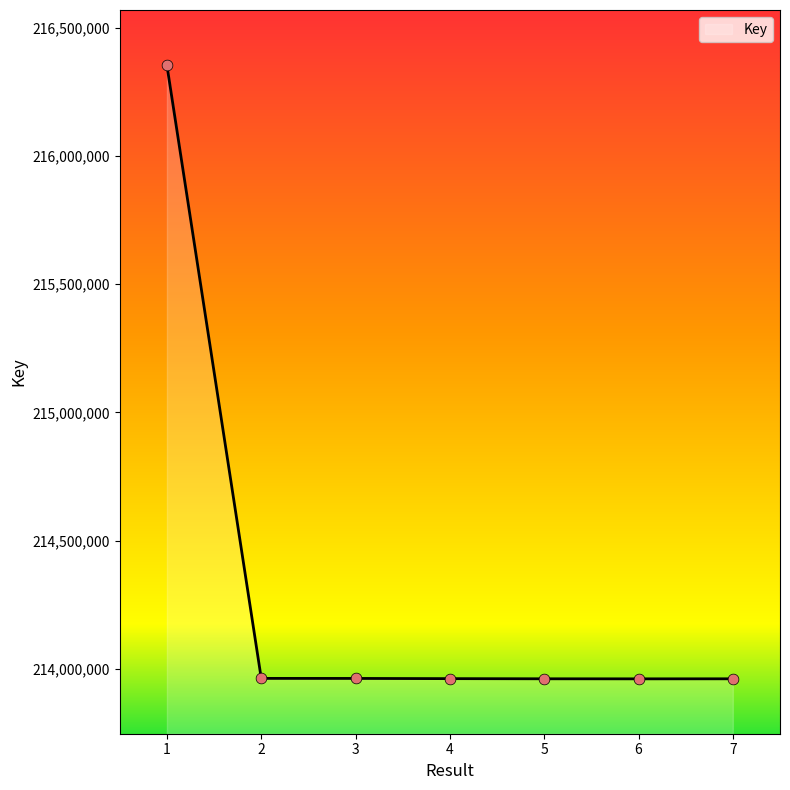

What is the change in value from 2 to 5?

-1556